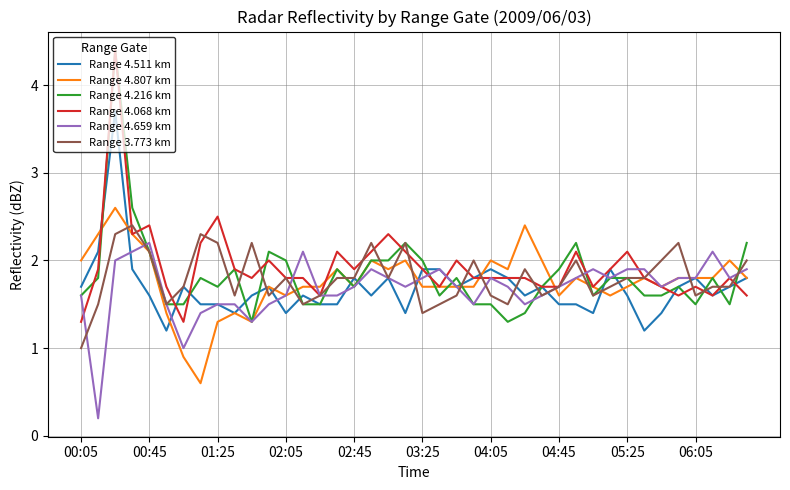

What is the difference between the maximum and second lowest values in the Range 3.773 km series?

1.0